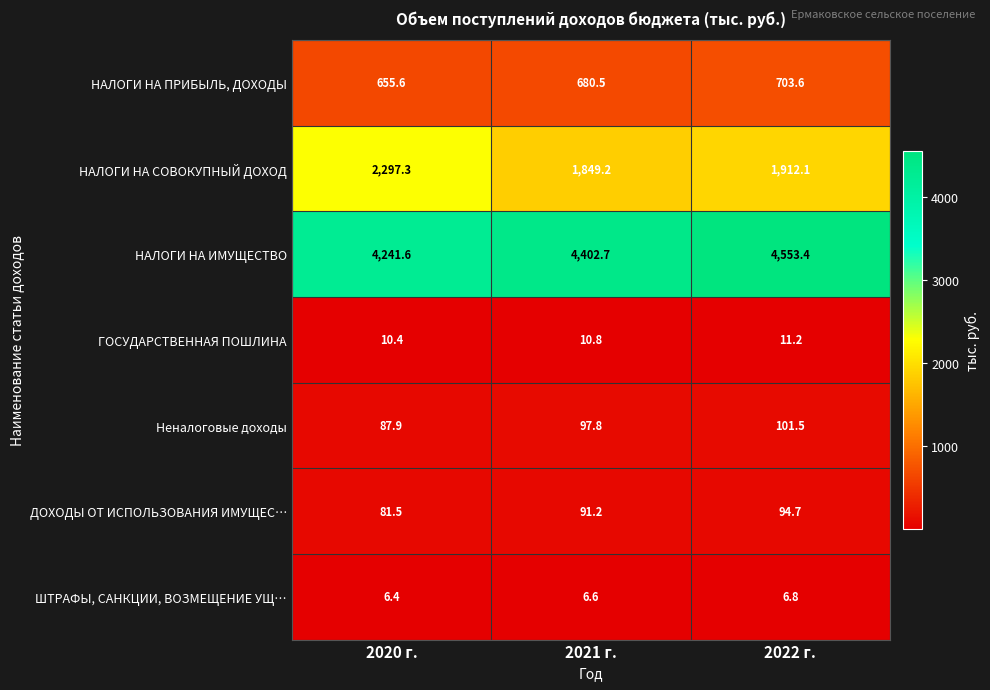

What is the average value of the ГОСУДАРСТВЕННАЯ ПОШЛИНА series?

10.8